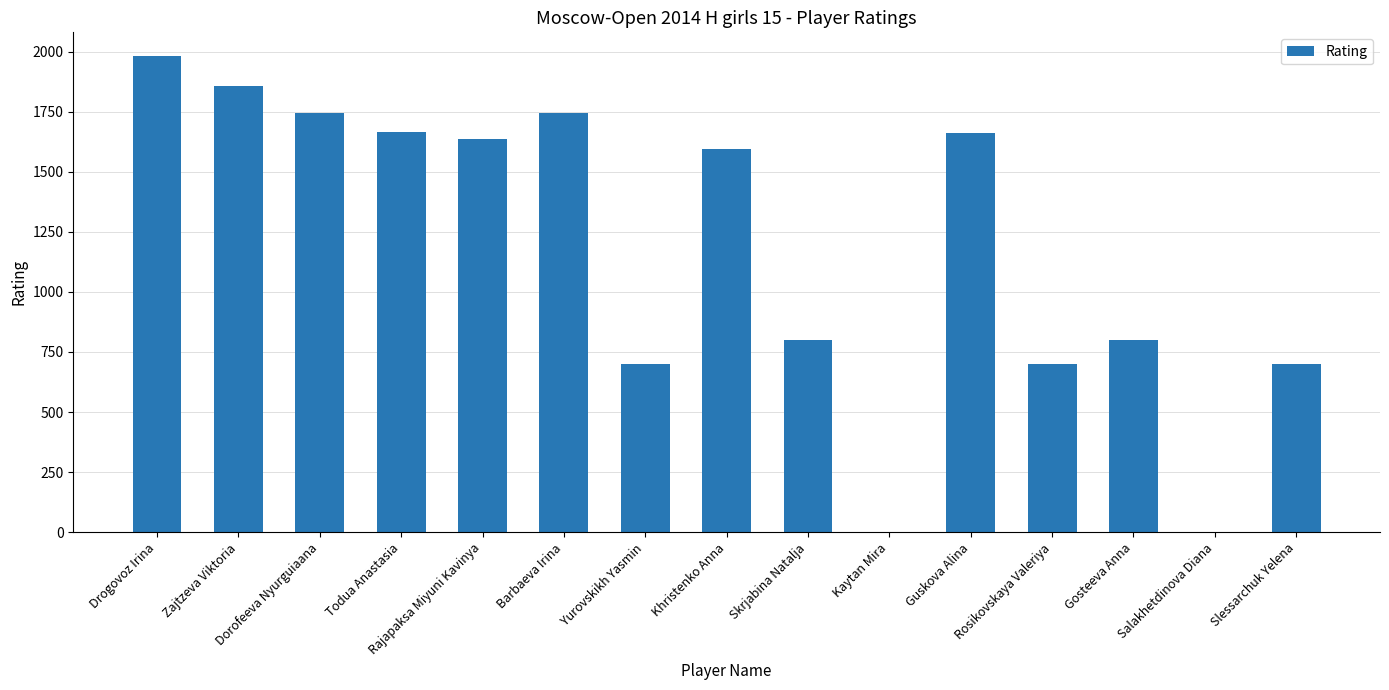

How many distinct data groups are displayed?

1